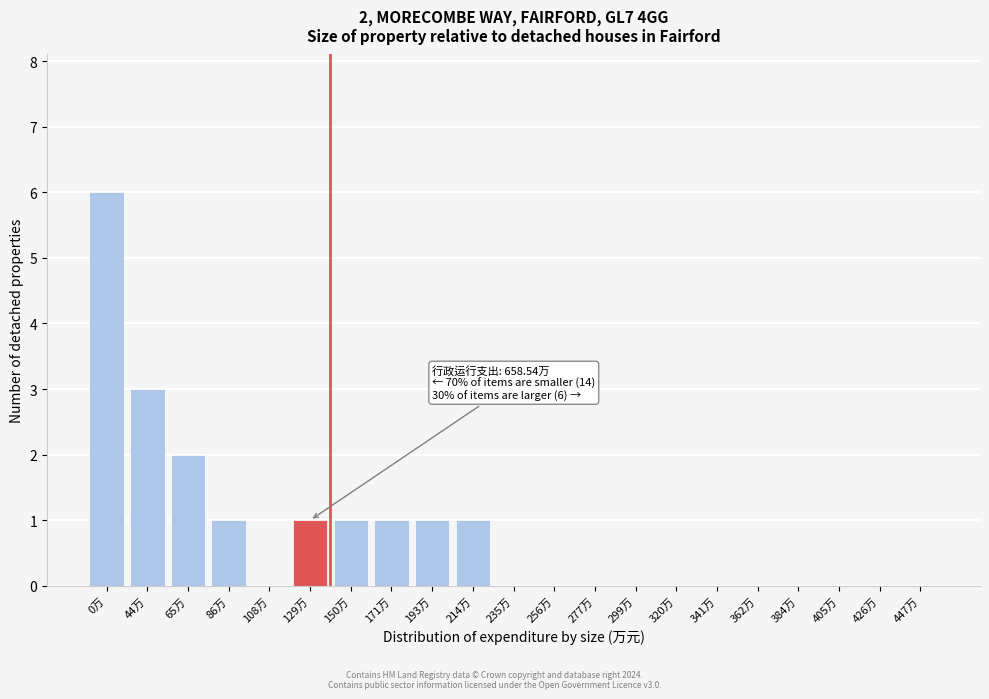

Reading left to right, transcribe all the data shown in this chart.

0万=6	44万=3	65万=2	86万=1	108万=0	129万=1	150万=1	171万=1	193万=1	214万=1	235万=0	256万=0	277万=0	299万=0	320万=0	341万=0	362万=0	384万=0	405万=0	426万=0	447万=0